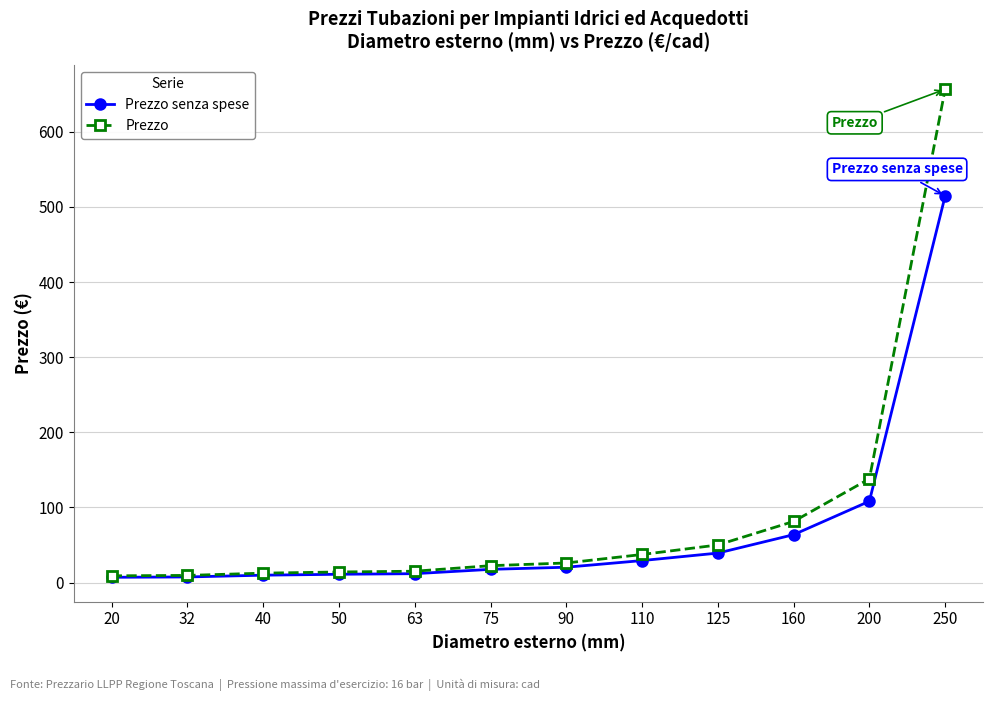

At which label does Prezzo first exceed 26?

90